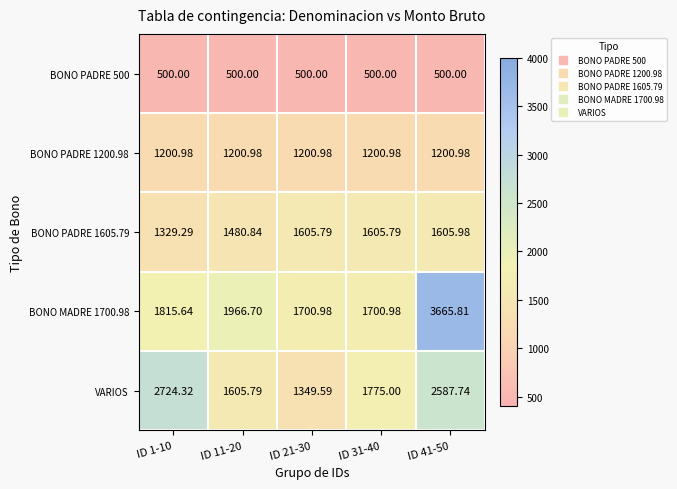

Reading left to right, what are all the values shown in this chart?

BONO PADRE 500: ID 1-10=500.0	ID 11-20=500.0	ID 21-30=500.0	ID 31-40=500.0	ID 41-50=500.0
BONO PADRE 1200.98: ID 1-10=1201.0	ID 11-20=1201.0	ID 21-30=1201.0	ID 31-40=1201.0	ID 41-50=1201.0
BONO PADRE 1605.79: ID 1-10=1329.3	ID 11-20=1480.8	ID 21-30=1605.8	ID 31-40=1605.8	ID 41-50=1606.0
BONO MADRE 1700.98: ID 1-10=1815.6	ID 11-20=1966.7	ID 21-30=1701.0	ID 31-40=1701.0	ID 41-50=3665.8
VARIOS: ID 1-10=2724.3	ID 11-20=1605.8	ID 21-30=1349.6	ID 31-40=1775.0	ID 41-50=2587.7